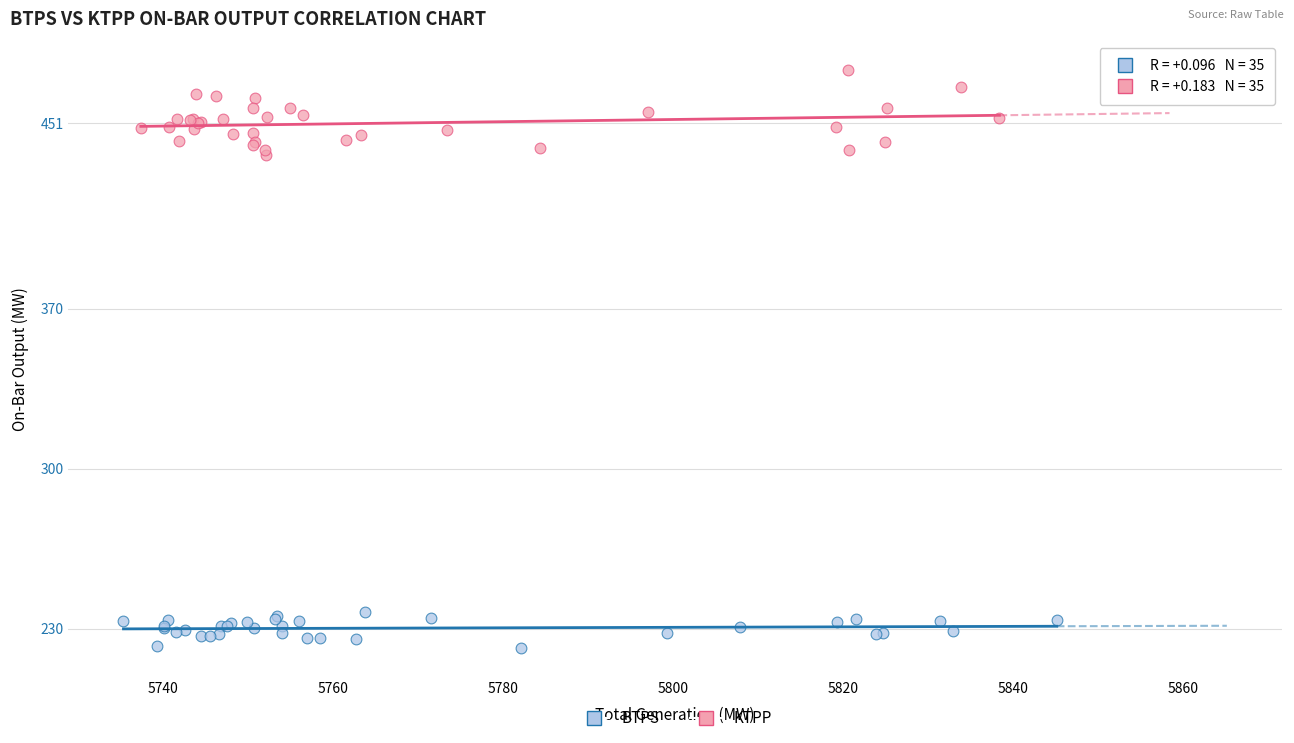

Which series has the largest Y range (max minus min)?

KTPP